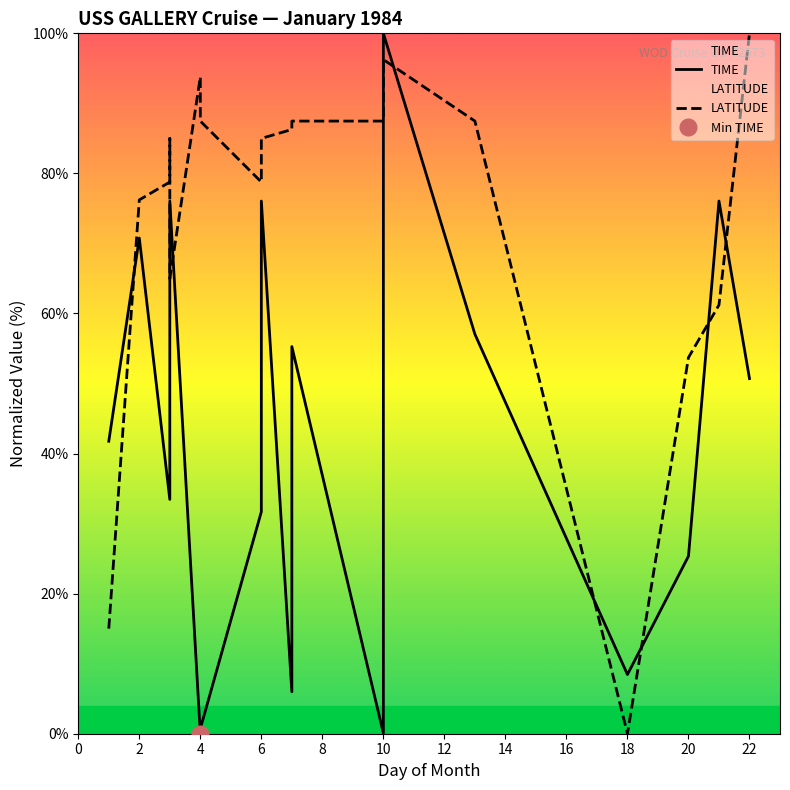

What is the label of the 10th point from the left?

18